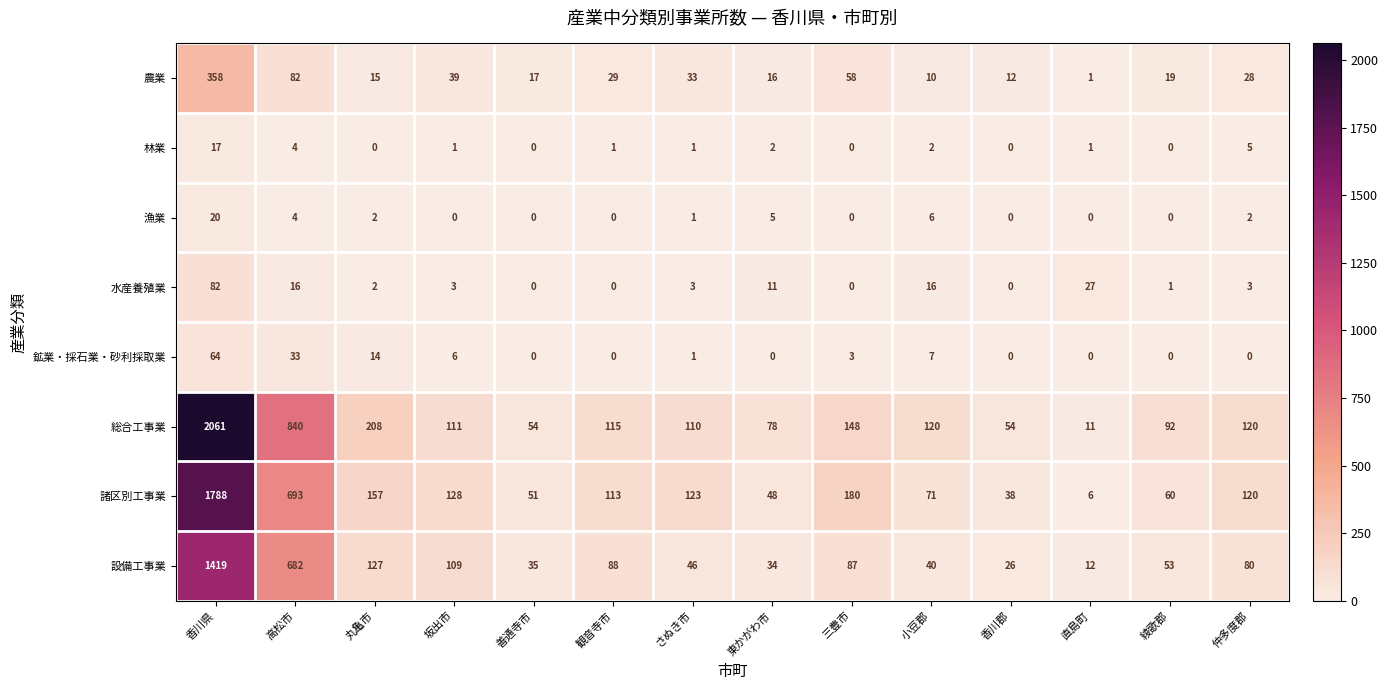

At which category is the sum across all series the highest?

香川県